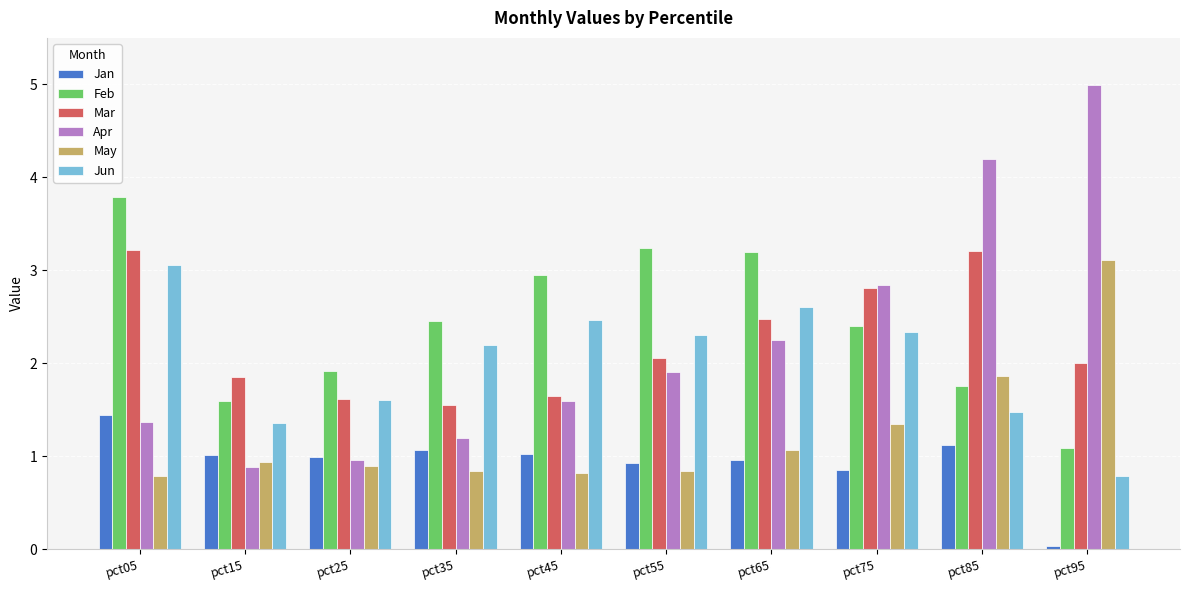

What are all the series names shown in the legend?

Jan, Feb, Mar, Apr, May, Jun